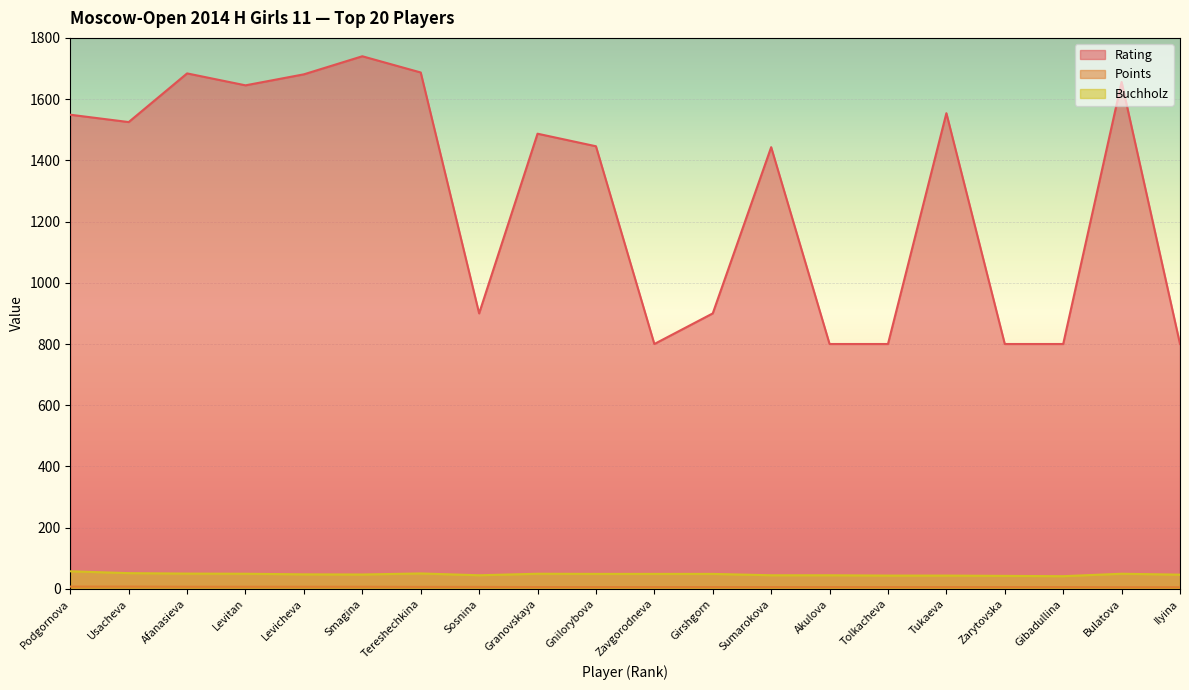

Does the chart display data point markers on the line(s)?

No